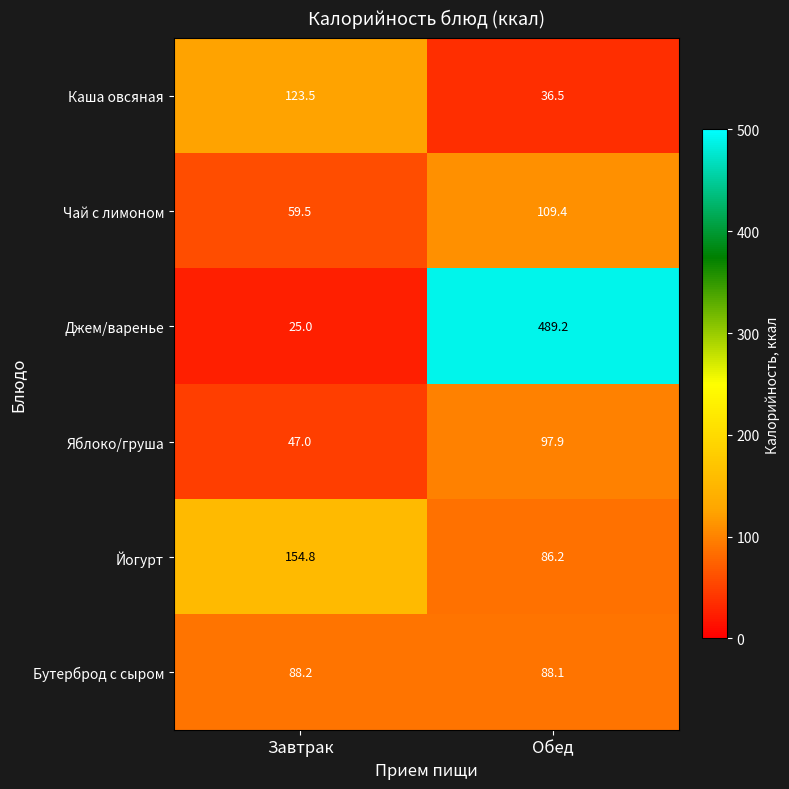

What is the approximate value of Йогурт at Обед?

86.2